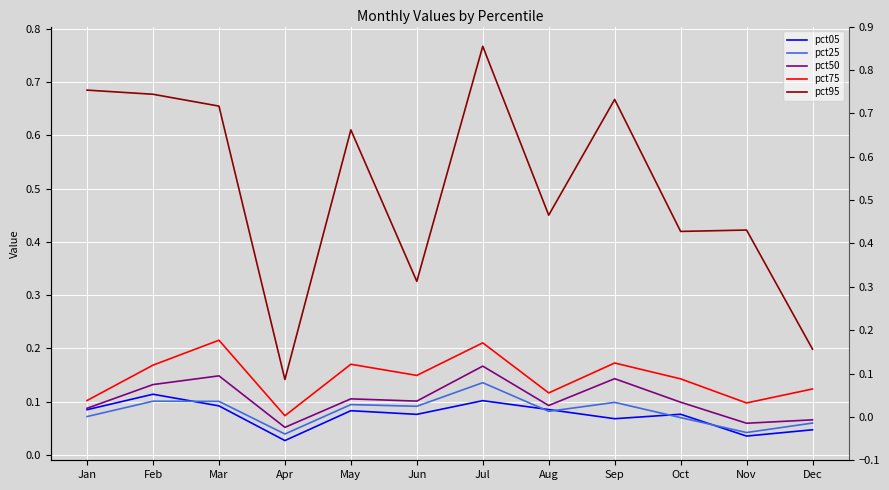

At which category does the chart reach its minimum across all series?

Apr